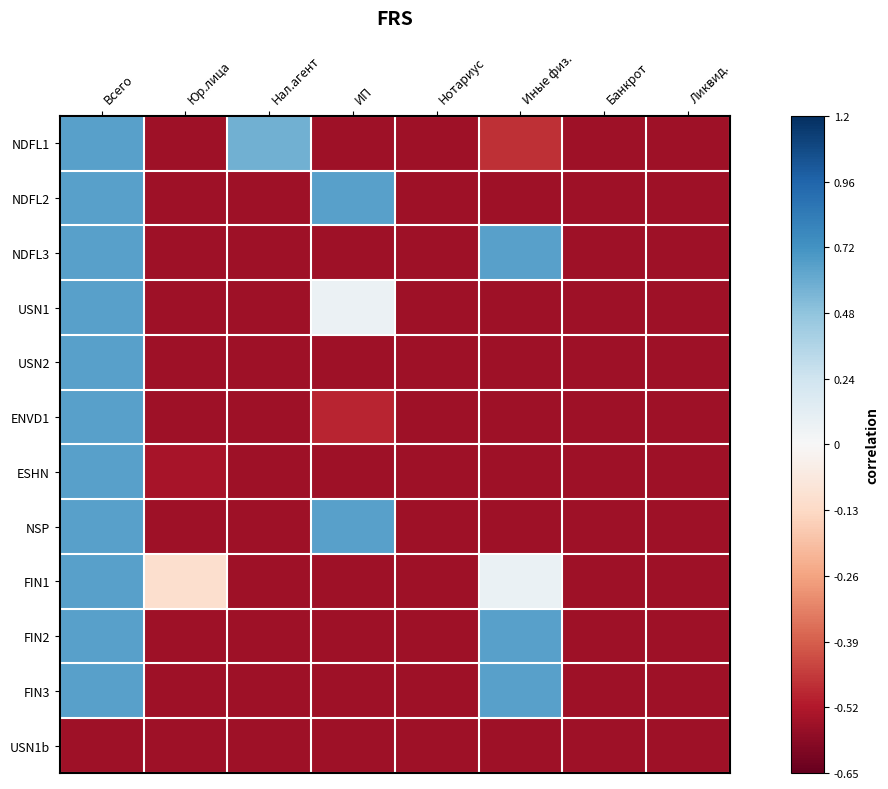

Reading left to right, transcribe all the data shown in this chart.

NDFL1: Всего=0.6	Юр.лица=-0.6	Нал.агент=0.6	ИП=-0.6	Нотариус=-0.6	Иные физ.=-0.5	Банкрот=-0.6	Ликвид.=-0.6
NDFL2: Всего=0.6	Юр.лица=-0.6	Нал.агент=-0.6	ИП=0.6	Нотариус=-0.6	Иные физ.=-0.6	Банкрот=-0.6	Ликвид.=-0.6
NDFL3: Всего=0.6	Юр.лица=-0.6	Нал.агент=-0.6	ИП=-0.6	Нотариус=-0.6	Иные физ.=0.6	Банкрот=-0.6	Ликвид.=-0.6
USN1: Всего=0.6	Юр.лица=-0.6	Нал.агент=-0.6	ИП=0.1	Нотариус=-0.6	Иные физ.=-0.6	Банкрот=-0.6	Ликвид.=-0.6
USN2: Всего=0.6	Юр.лица=-0.6	Нал.агент=-0.6	ИП=-0.5	Нотариус=-0.6	Иные физ.=-0.6	Банкрот=-0.6	Ликвид.=-0.6
ENVD1: Всего=0.6	Юр.лица=-0.6	Нал.агент=-0.6	ИП=-0.5	Нотариус=-0.6	Иные физ.=-0.6	Банкрот=-0.6	Ликвид.=-0.6
ESHN: Всего=0.6	Юр.лица=-0.5	Нал.агент=-0.6	ИП=-0.5	Нотариус=-0.6	Иные физ.=-0.6	Банкрот=-0.6	Ликвид.=-0.6
NSP: Всего=0.6	Юр.лица=-0.6	Нал.агент=-0.6	ИП=0.6	Нотариус=-0.6	Иные физ.=-0.6	Банкрот=-0.6	Ликвид.=-0.6
FIN1: Всего=0.6	Юр.лица=-0.1	Нал.агент=-0.6	ИП=-0.6	Нотариус=-0.6	Иные физ.=0.1	Банкрот=-0.6	Ликвид.=-0.6
FIN2: Всего=0.6	Юр.лица=-0.6	Нал.агент=-0.6	ИП=-0.6	Нотариус=-0.6	Иные физ.=0.6	Банкрот=-0.6	Ликвид.=-0.6
FIN3: Всего=0.6	Юр.лица=-0.6	Нал.агент=-0.6	ИП=-0.6	Нотариус=-0.6	Иные физ.=0.6	Банкрот=-0.6	Ликвид.=-0.6
USN1b: Всего=-0.6	Юр.лица=-0.6	Нал.агент=-0.6	ИП=-0.6	Нотариус=-0.6	Иные физ.=-0.6	Банкрот=-0.6	Ликвид.=-0.6